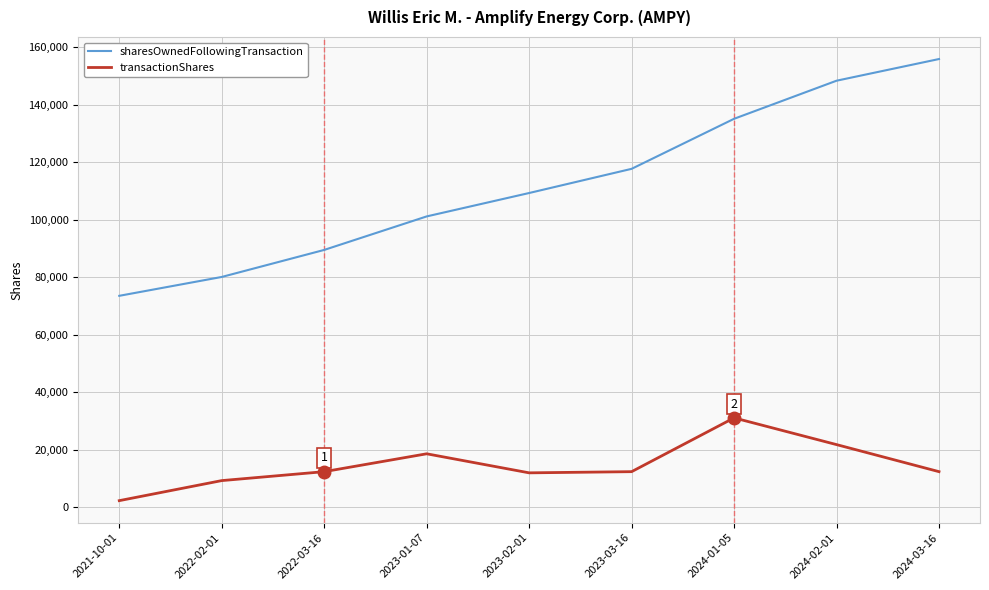

What position from the left is 2023-01-07?

4